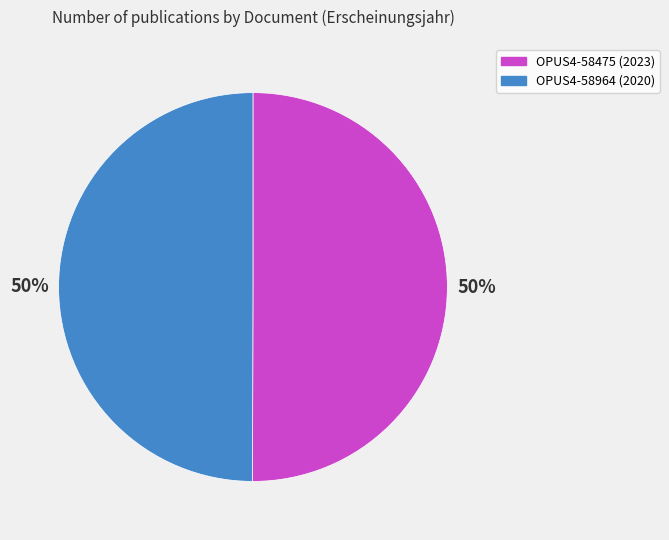

Approximately how many times larger is the value at OPUS4-58964 compared to OPUS4-58475?

1.0